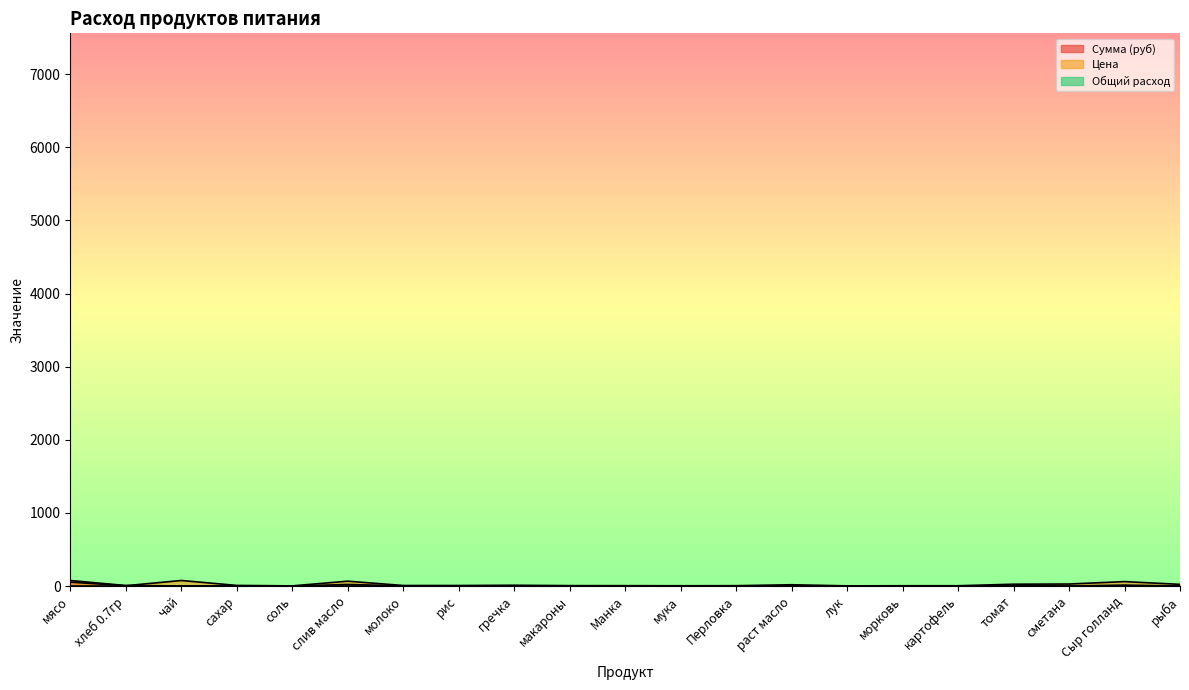

Is it true that Общий расход equals 0.0 at гречка?

True